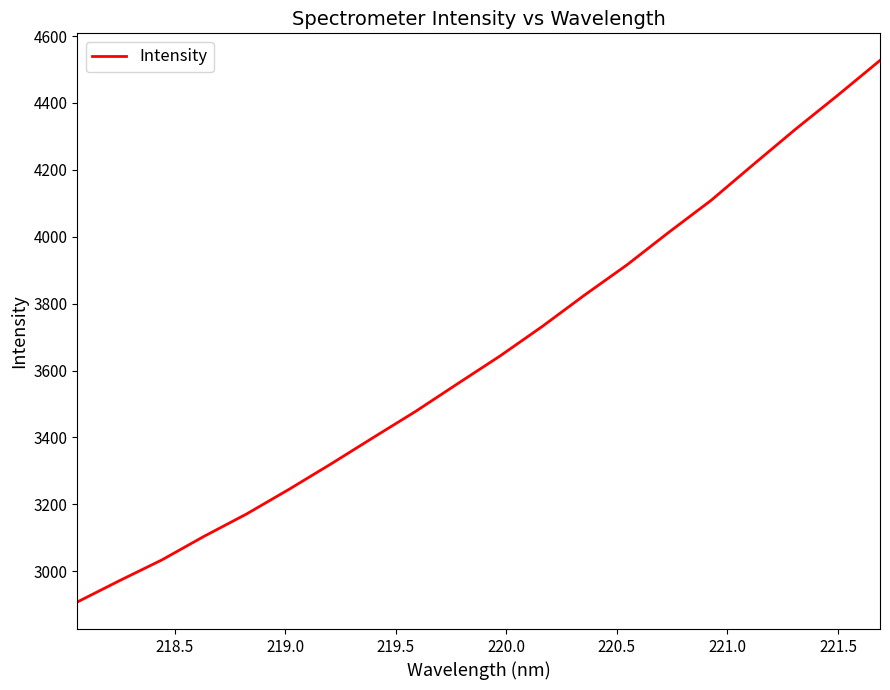

Count the number of data series in this chart.

1